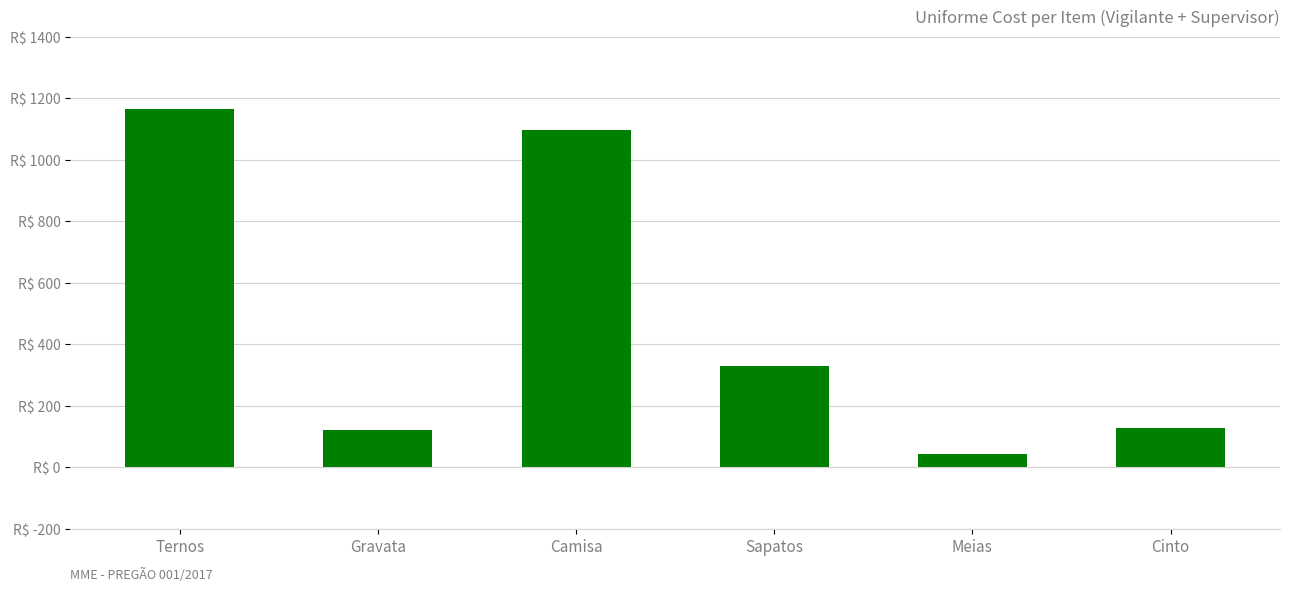

Are the bars horizontal?

No